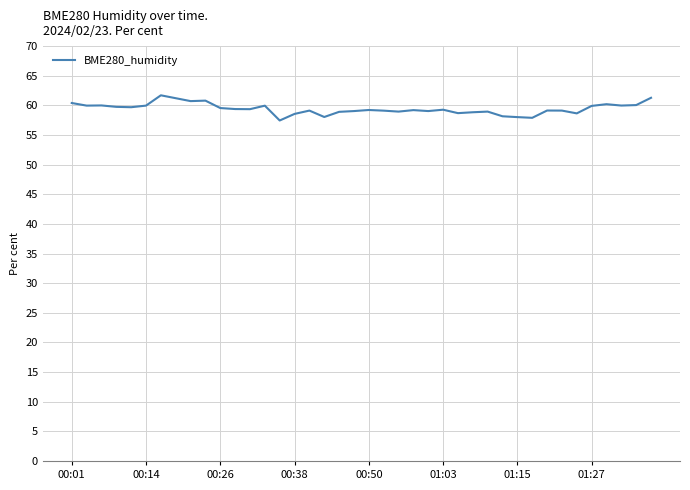

What is the maximum value shown in the chart?

61.7